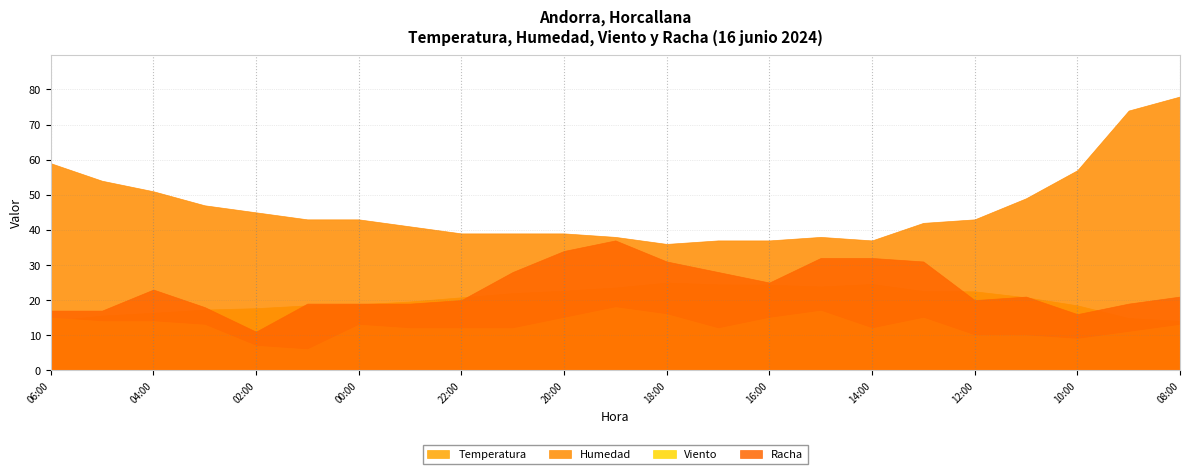

At which category does the chart reach its peak across all series?

08:00